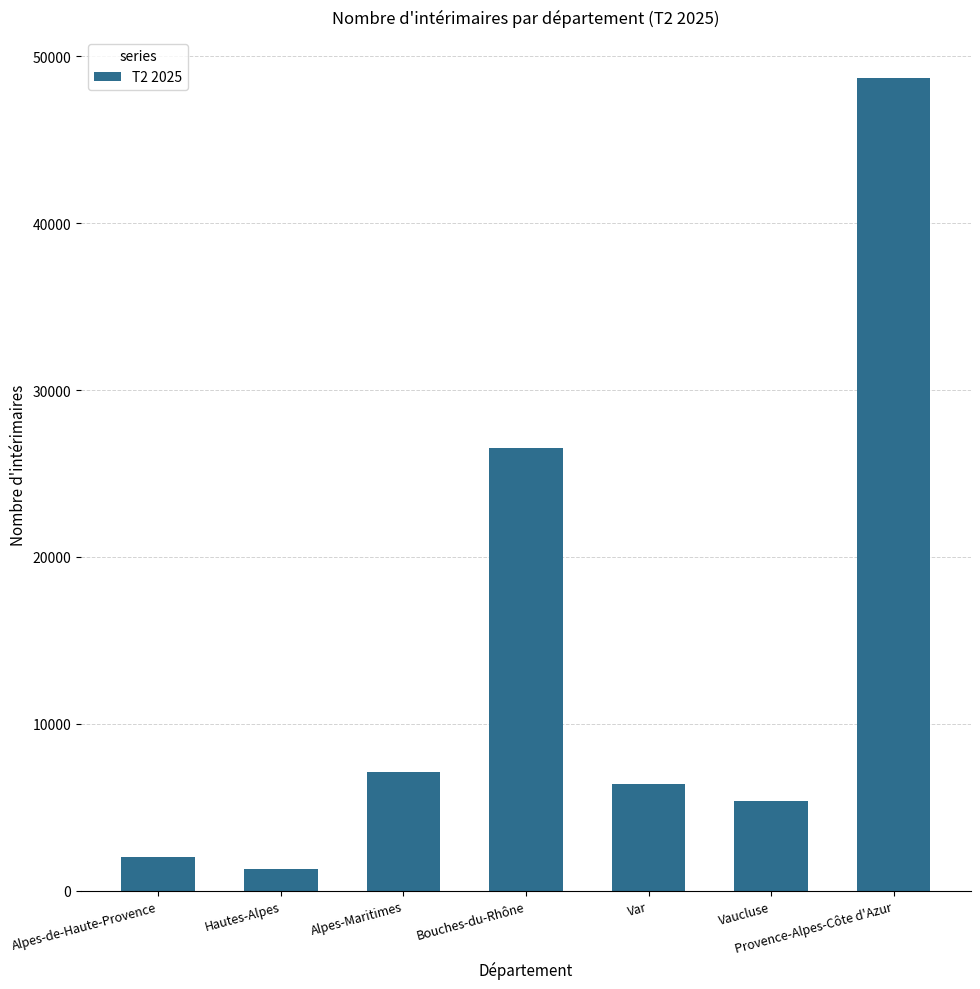

The value at Bouches-du-Rhône is 26558.6. True or false?

True